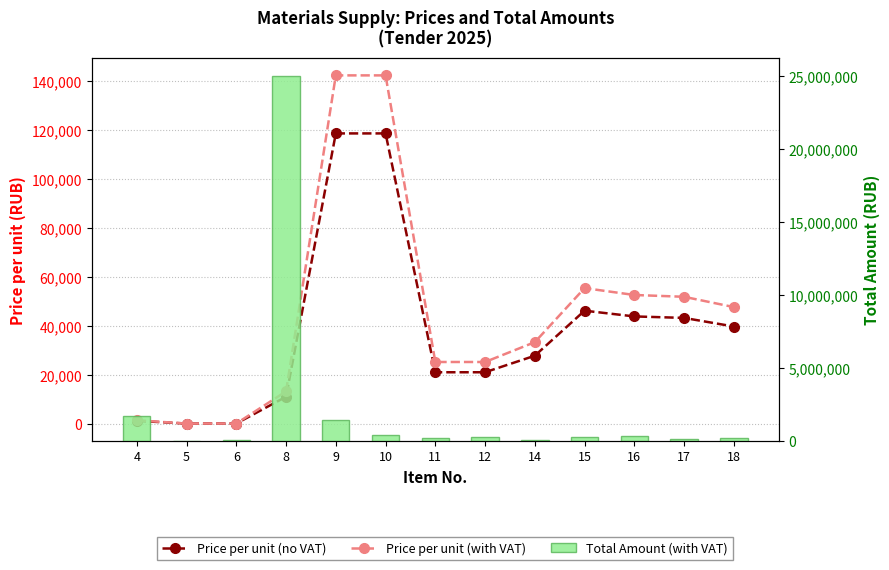

Rank the series by their maximum value, from lowest to highest.

Price per unit (no VAT), Price per unit (with VAT), Total Amount (with VAT)